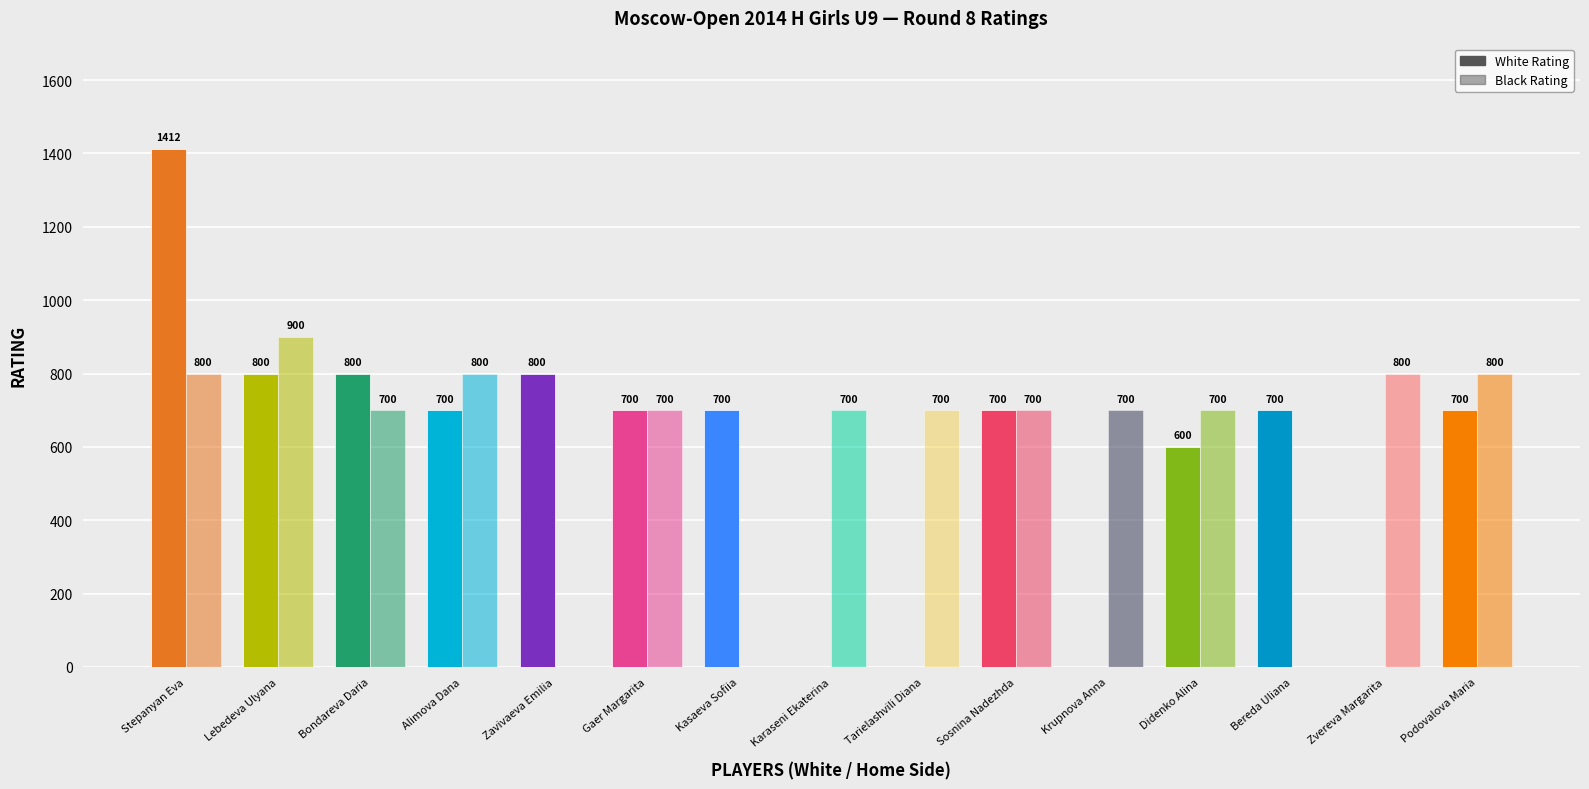

At which label is White Rating closest to 706?

Alimova Dana